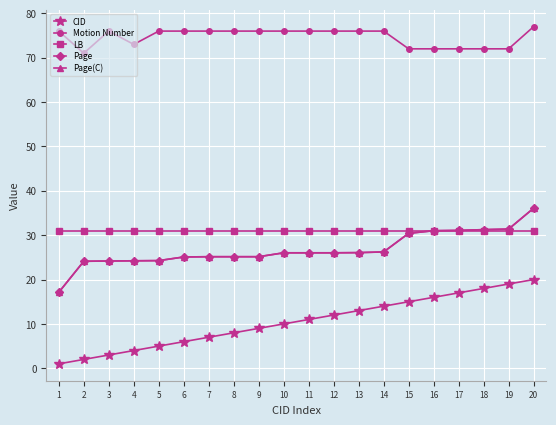

What is the minimum value for Page(C)?

17.1